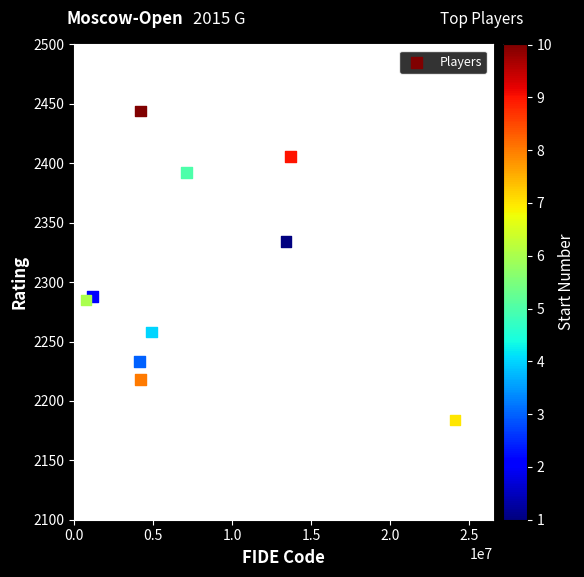

What is the range of Y values (max minus min)?

260